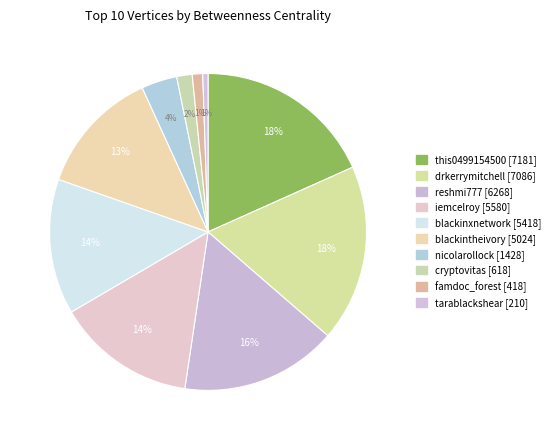

To the nearest percent, what portion does iemcelroy represent?

14%